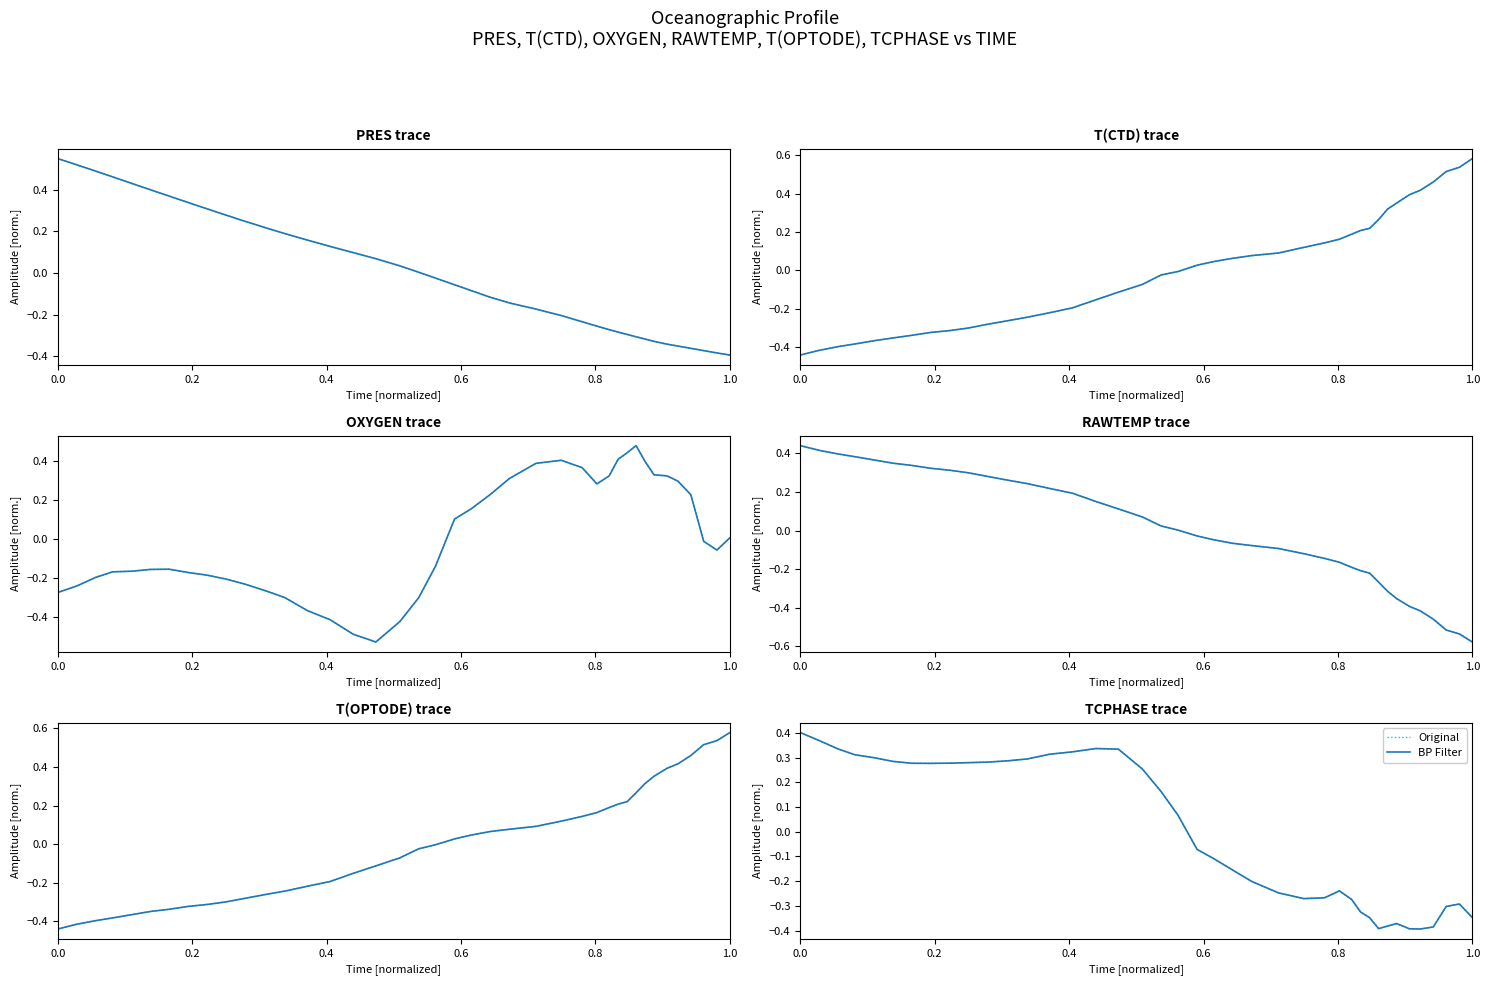

The Original series shows 0.4 at 0.2. True or false?

True